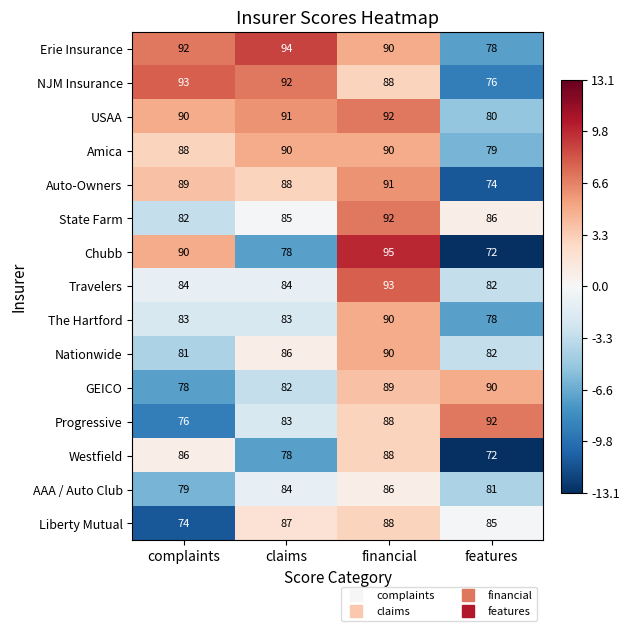

True or false: Erie Insurance has a value of 94 at claims.

True